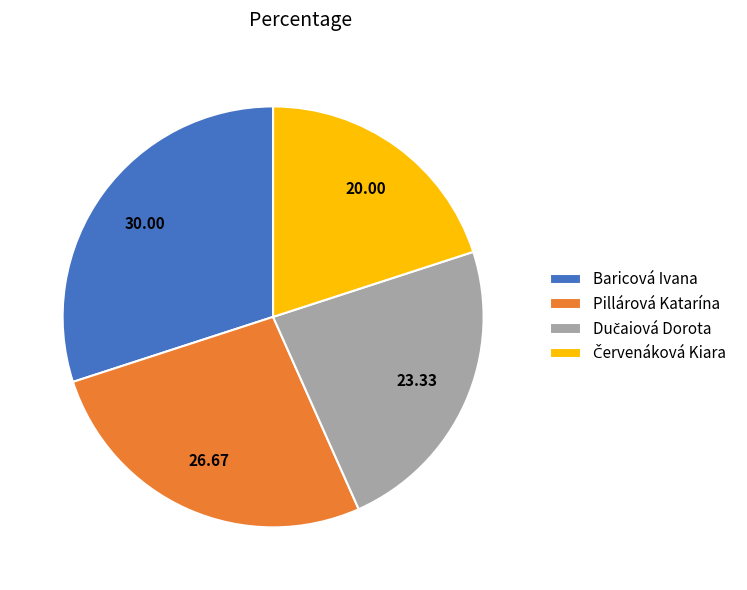

Is there any slice that represents more than half of the pie?

No